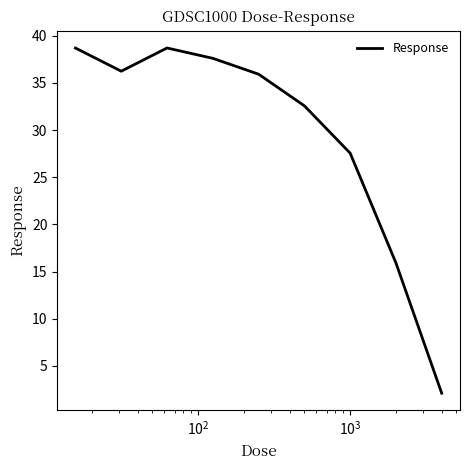

What is the difference between the maximum and minimum values?

36.6